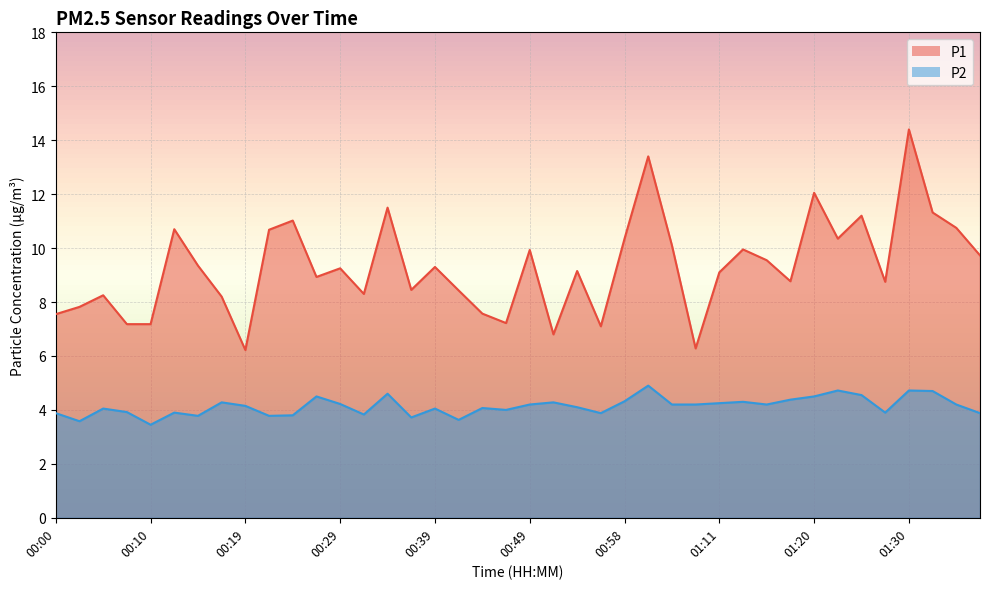

Rank the categories by P1 value from highest to lowest.

01:30, 01:01, 01:20, 00:34, 01:33, 01:25, 00:24, 01:35, 00:12, 00:22, 00:58, 01:23, 01:03, 01:13, 00:49, 01:37, 01:16, 00:15, 00:39, 00:29, 00:54, 01:11, 00:27, 01:18, 01:28, 00:36, 00:41, 00:32, 00:05, 00:17, 00:02, 00:44, 00:00, 00:46, 00:07, 00:10, 00:56, 00:51, 01:08, 00:19